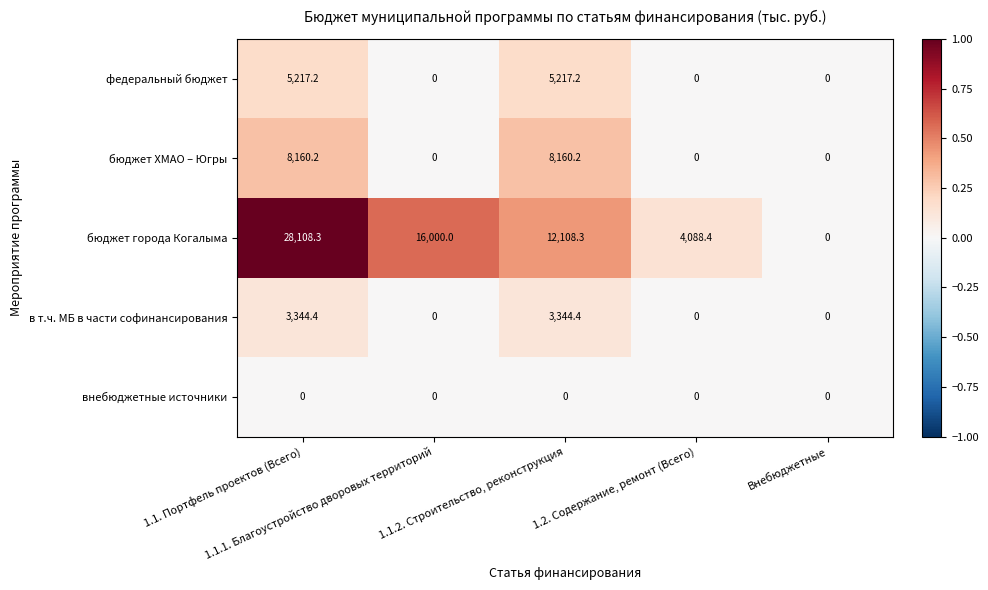

How many categories are shown in the chart?

5